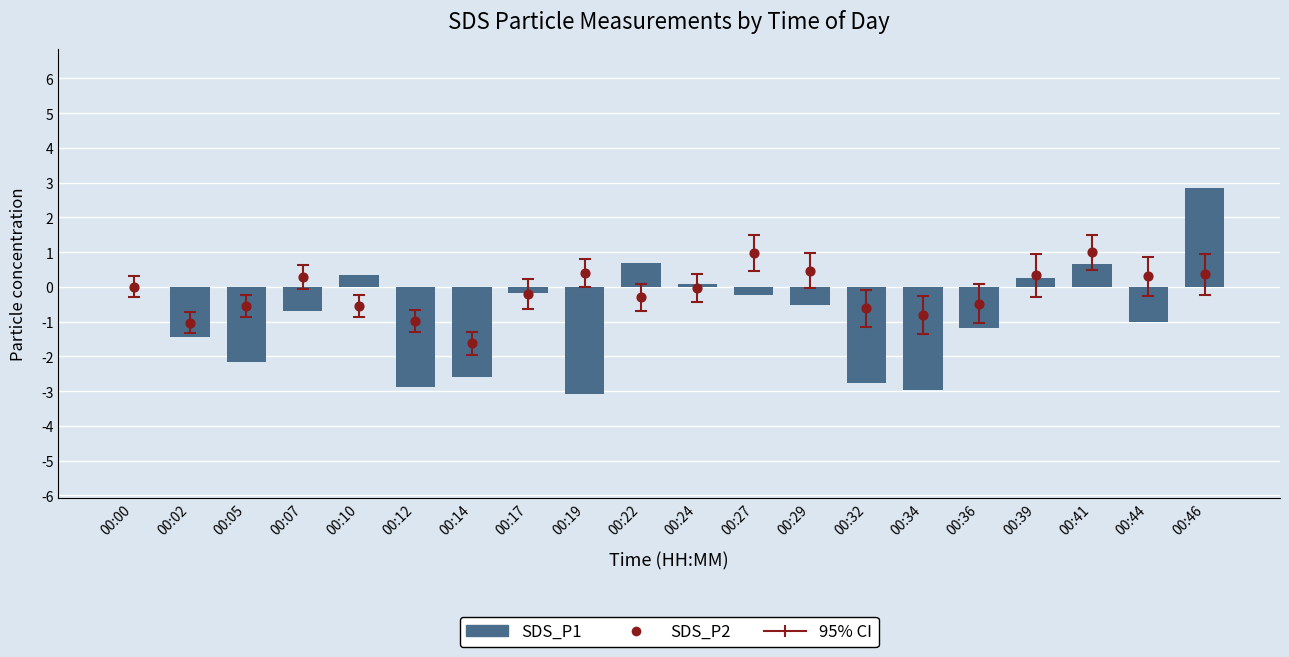

Which series has the widest spread of Y values?

SDS_P1 (relative to baseline)